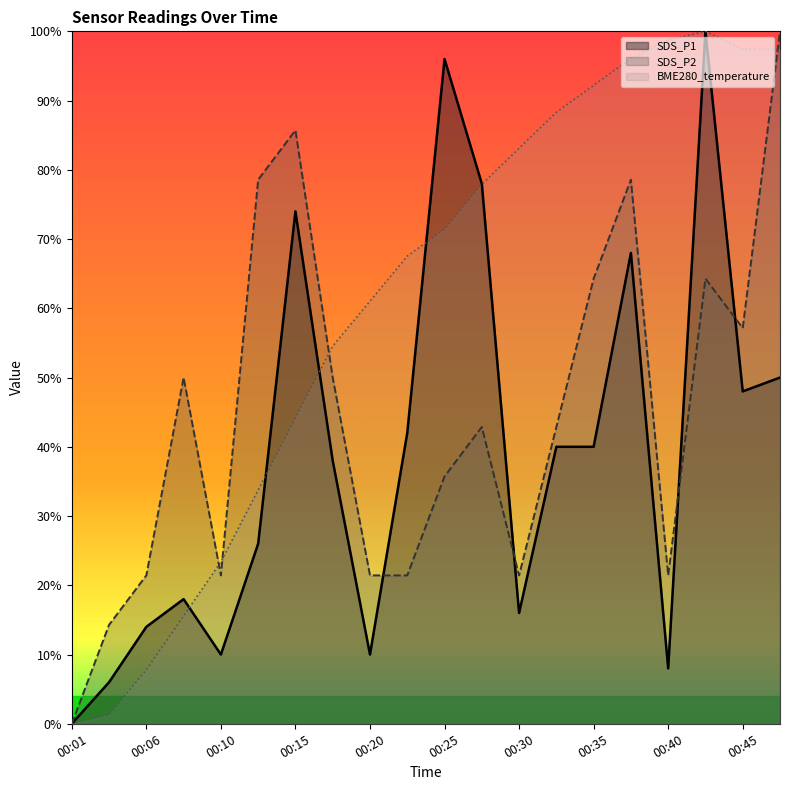

How many categories are shown in the chart?

20